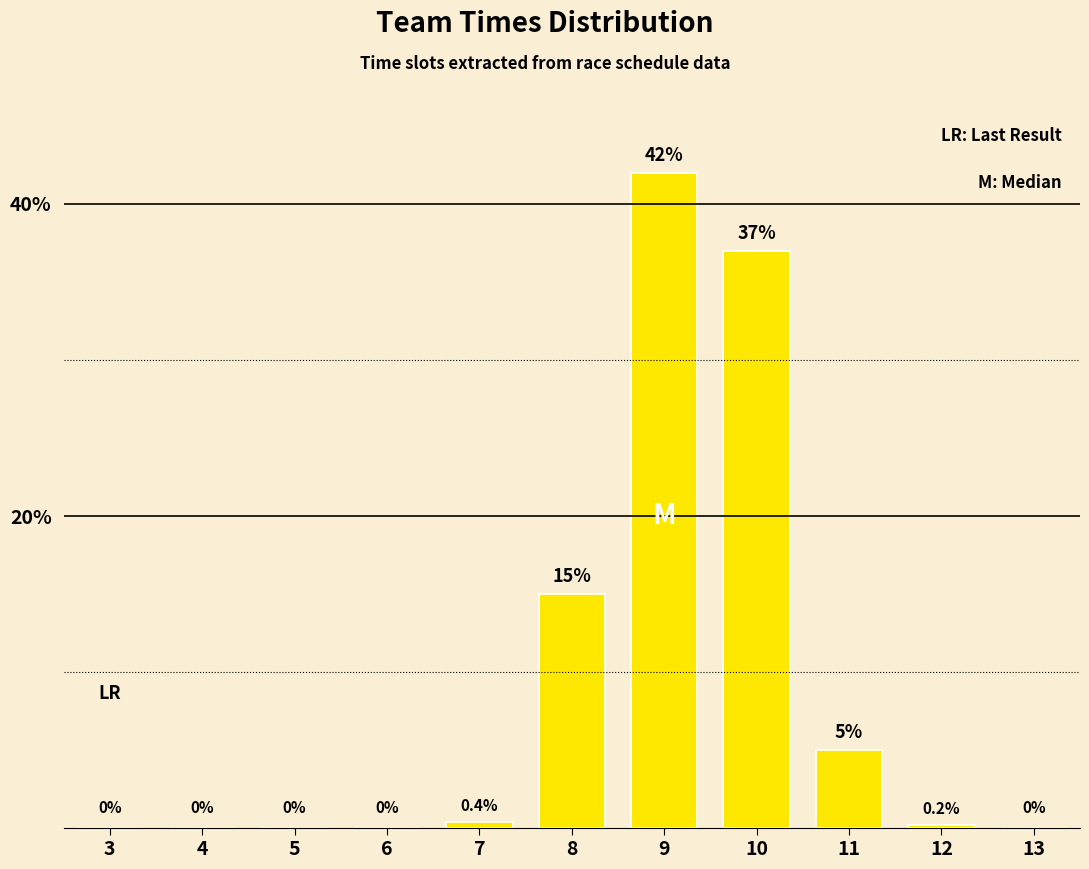

Reading left to right, transcribe all the data shown in this chart.

3=0.0	4=0.0	5=0.0	6=0.0	7=0.4	8=15.0	9=42.0	10=37.0	11=5.0	12=0.2	13=0.0